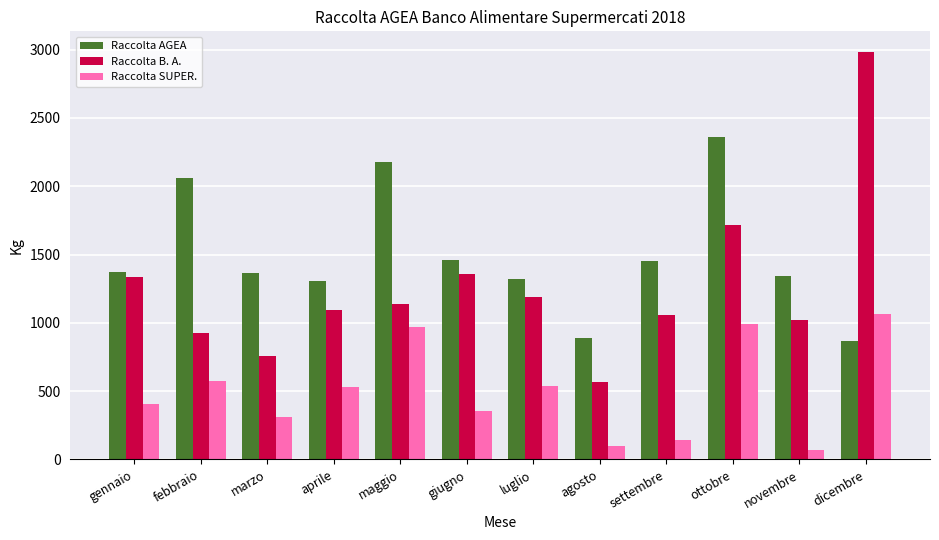

What is the minimum value for Raccolta AGEA?

863.8